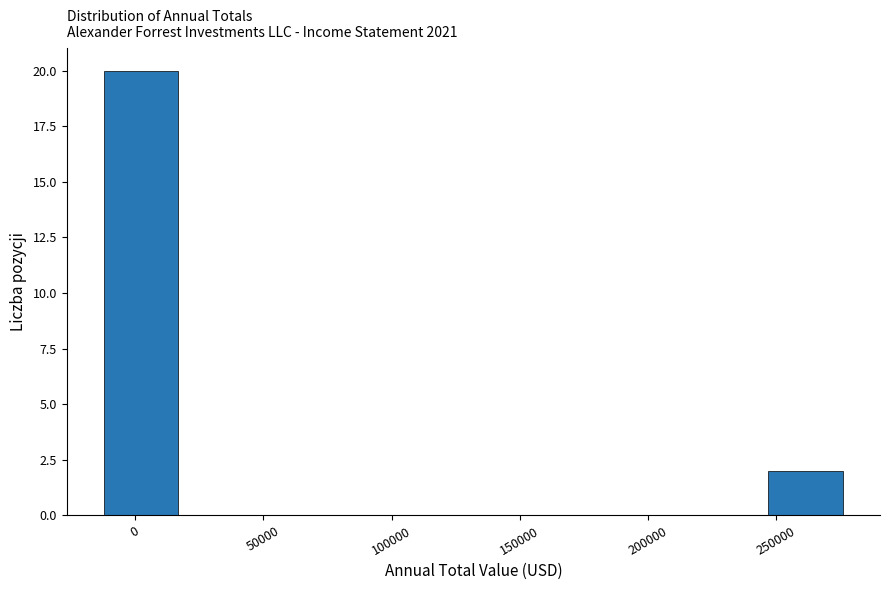

Reading left to right, list every bar in this chart as the range it spans on the x-axis followed by its height. Neither the bar edges nor the heights are printed on the chart, so give them approximately, as read against the axes.

-15000 to 20000: 20
20000 to 50000: 0
50000 to 85000: 0
85000 to 115000: 0
115000 to 150000: 0
150000 to 180000: 0
180000 to 215000: 0
215000 to 245000: 0
245000 to 280000: 2